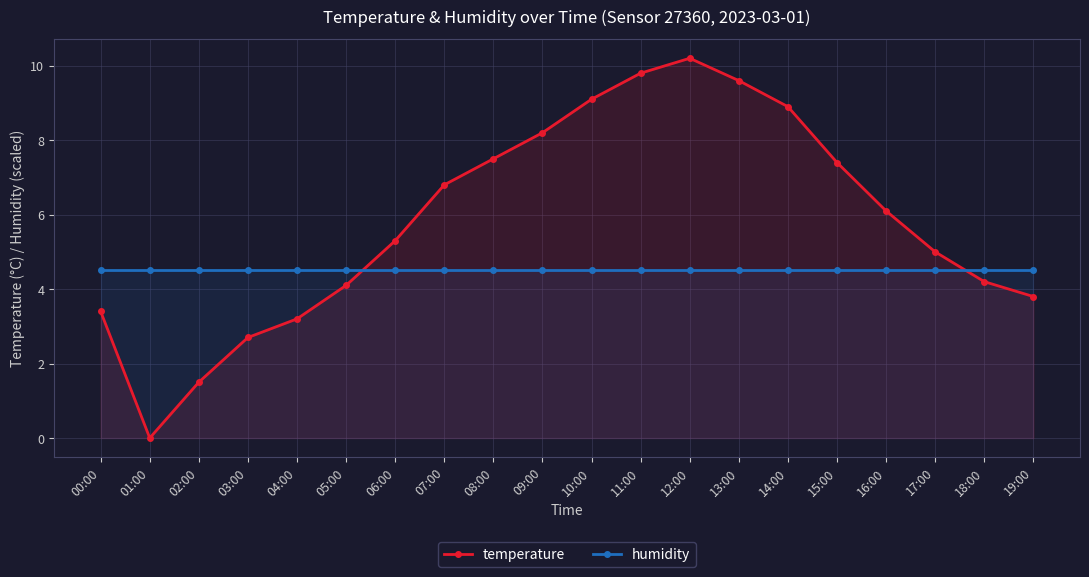

Between 05:00 and 10:00, which is larger?

10:00